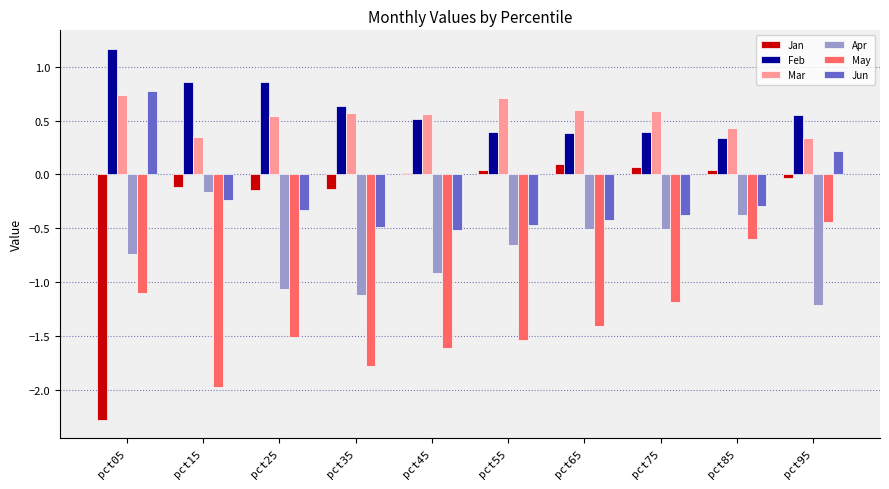

At which category does the chart reach its peak across all series?

pct05